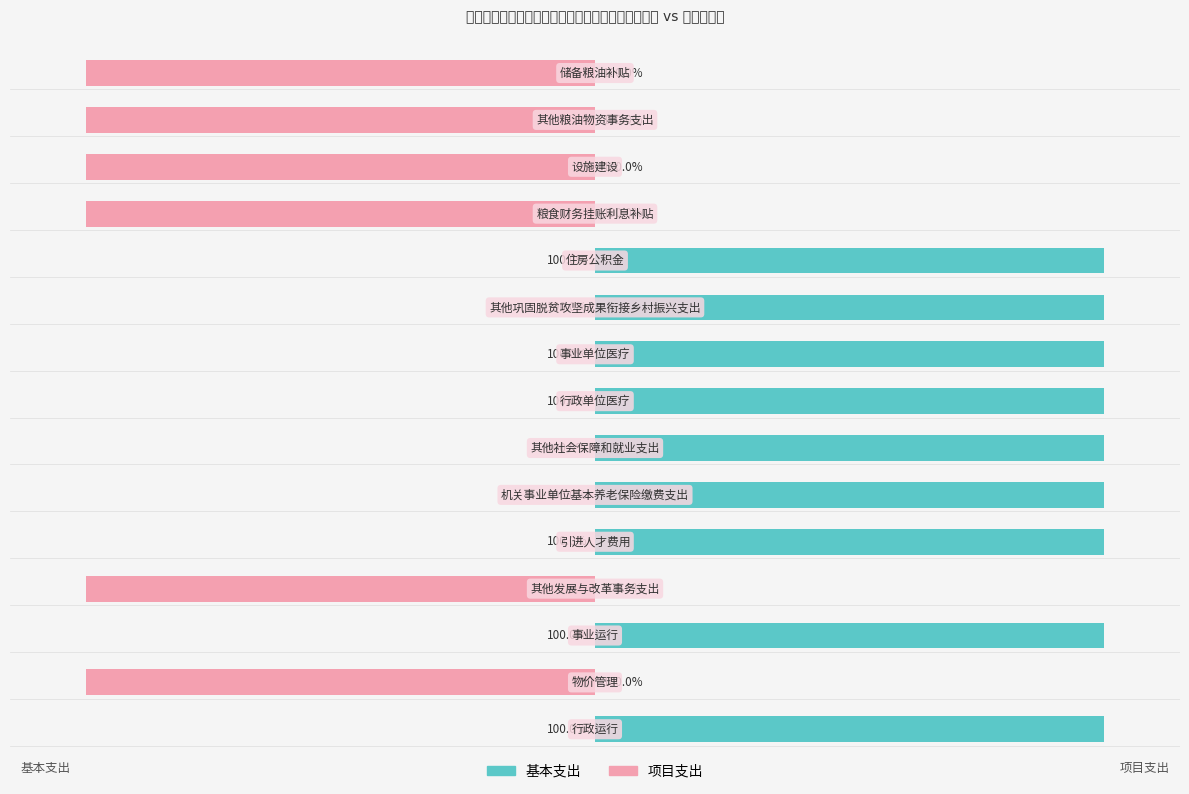

Reading left to right, transcribe all the data shown in this chart.

基本支出: 100	0	100	0	100	100	100	100	100	100	100	0	0	0	0
项目支出: 0	-100	0	-100	0	0	0	0	0	0	0	-100	-100	-100	-100